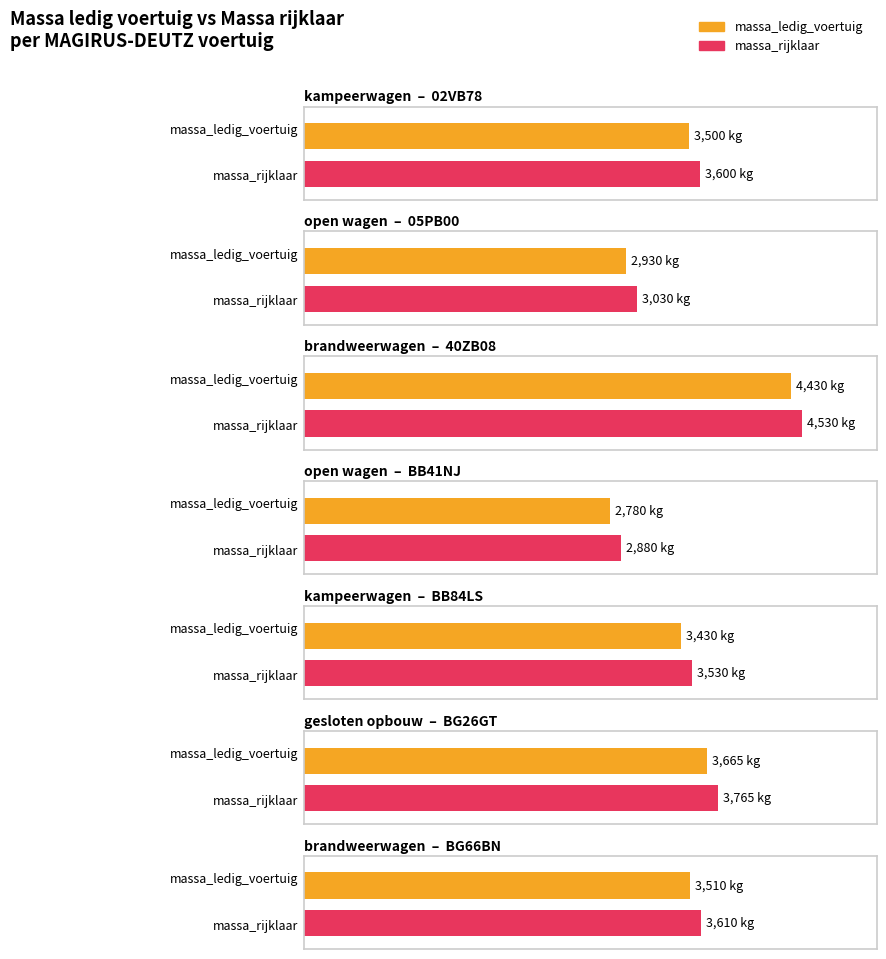

Reading left to right, extract all data points from this chart.

massa_ledig_voertuig: 3500	2930	4430	2780	3430	3665	3510
massa_rijklaar: 3600	3030	4530	2880	3530	3765	3610